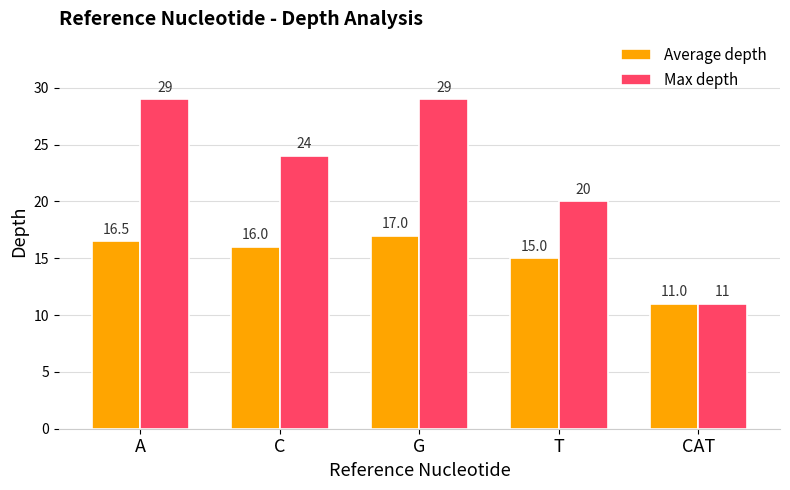

How many categories are shown in the chart?

5